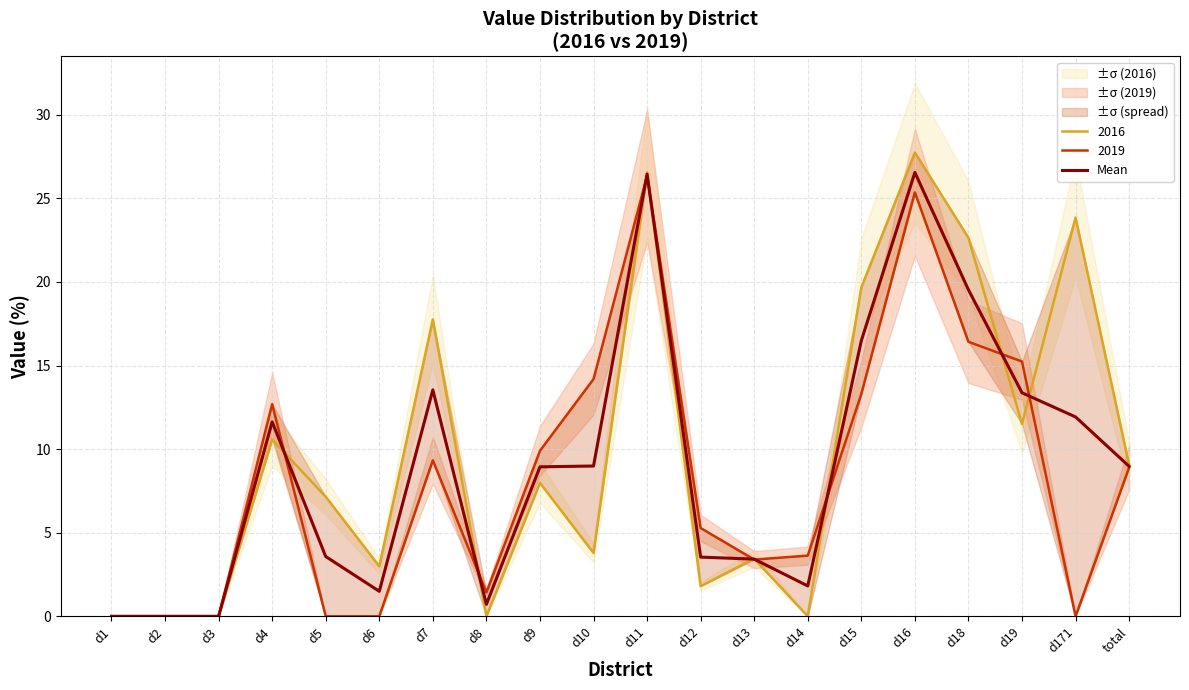

Reading left to right, what are all the values shown in this chart?

d1=0.0	d2=0.0	d3=0.0	d4=11.6	d5=3.6	d6=1.5	d7=13.5	d8=0.7	d9=8.9	d10=9.0	d11=26.5	d12=3.5	d13=3.4	d14=1.8	d15=16.5	d16=26.5	d18=19.5	d19=13.4	d171=11.9	total=9.0